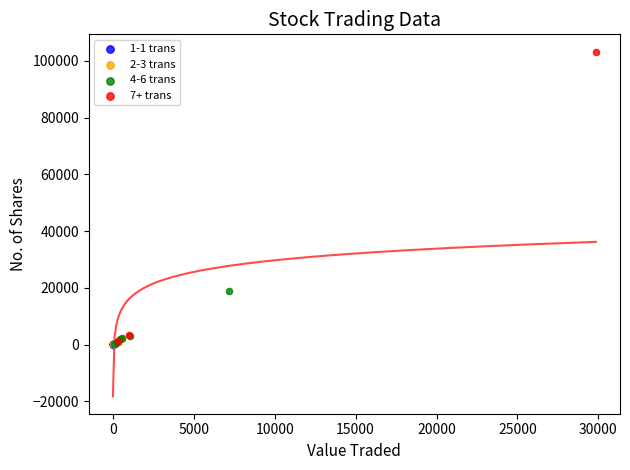

What are all the series names shown in the legend?

1-1 trans, 2-3 trans, 4-6 trans, 7+ trans